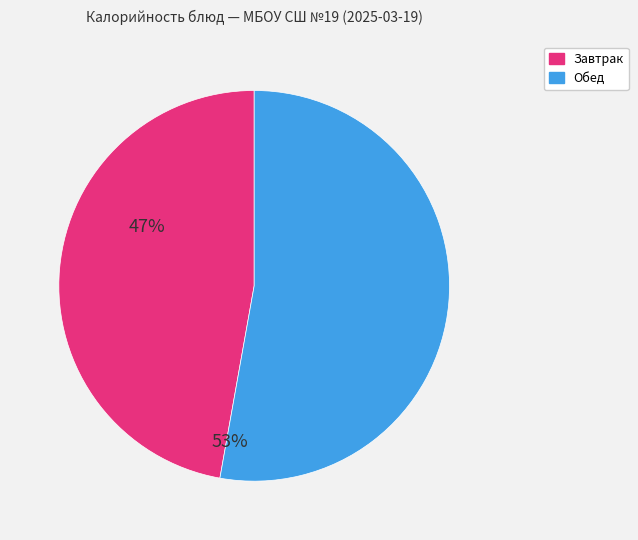

What is the smallest slice in the pie chart?

Завтрак